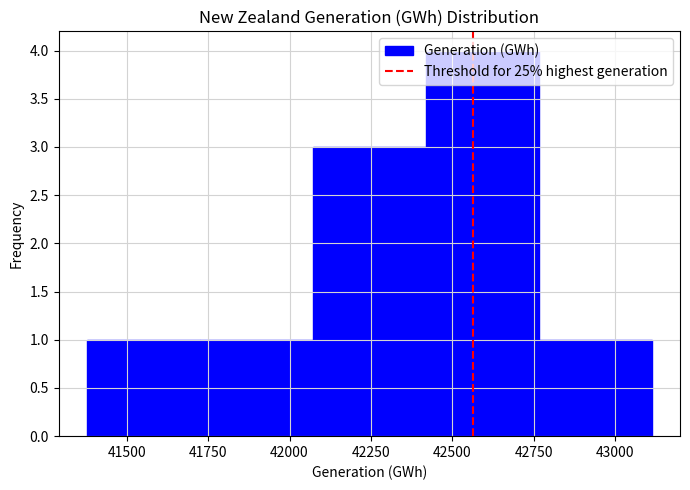

What is the height of the bar covering 42400 to 42750 on the x-axis? Neither the bar edges nor the heights are printed on the chart, so give them approximately, as read against the axes.

4